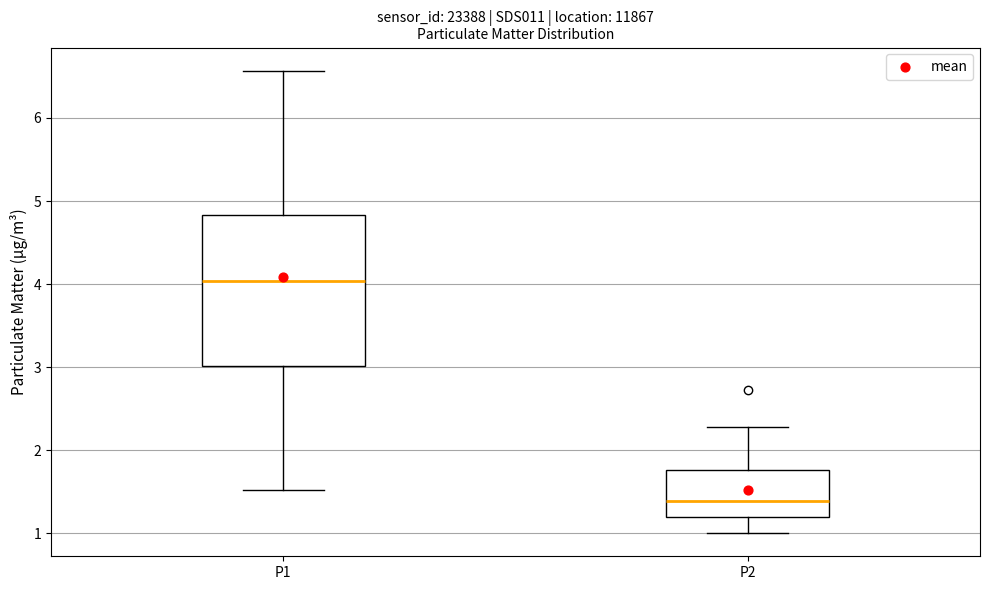

Which box's median line is the lowest?

P2